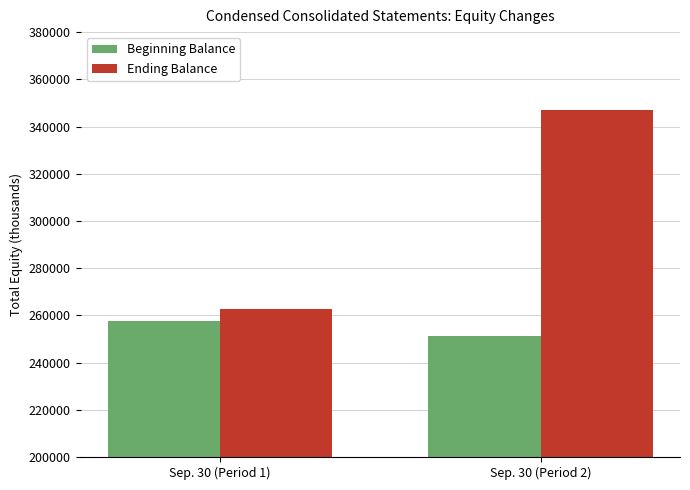

Are the bars horizontal?

No